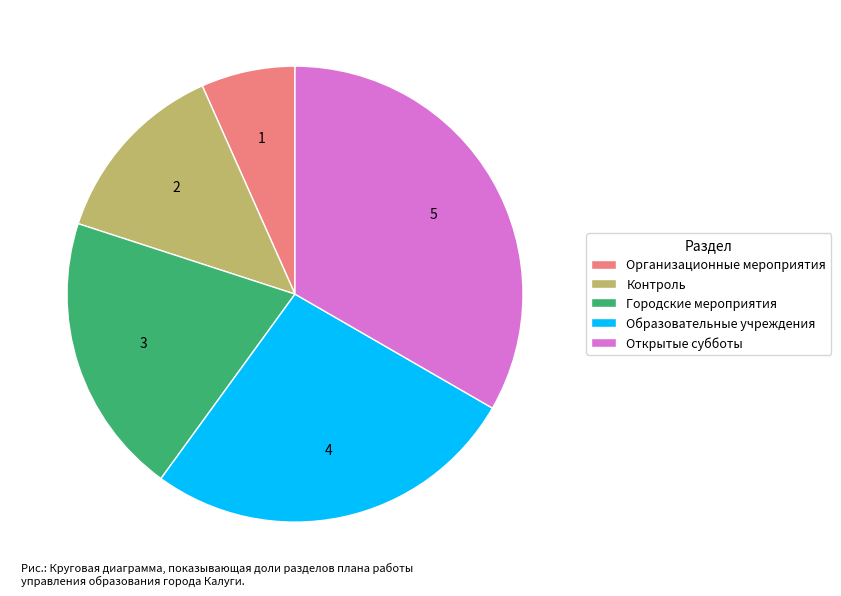

Which slice is the smallest?

Организационные мероприятия